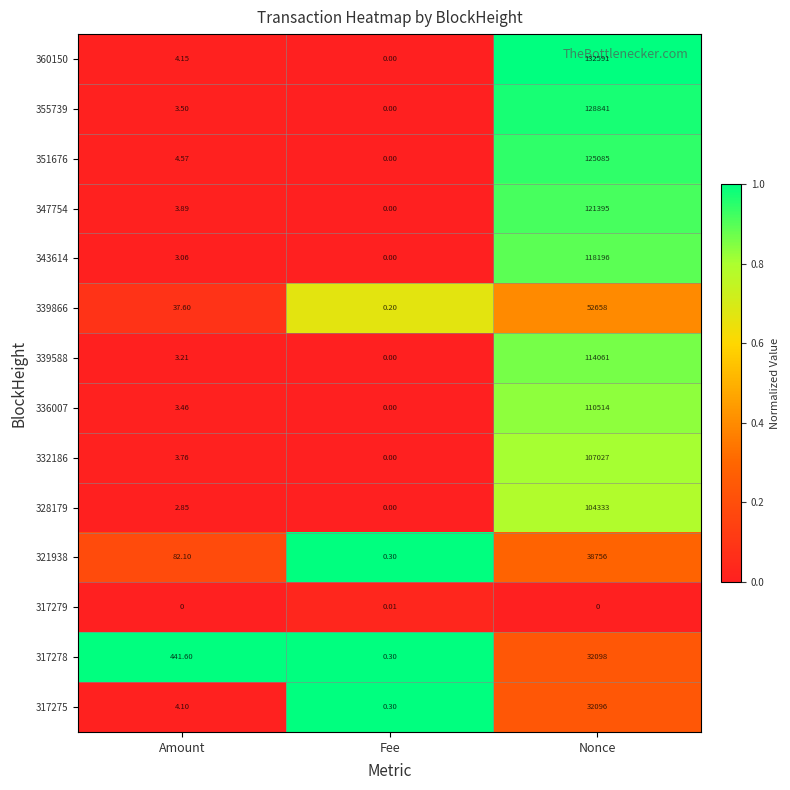

Which series changed the most between Fee and Nonce?

360150